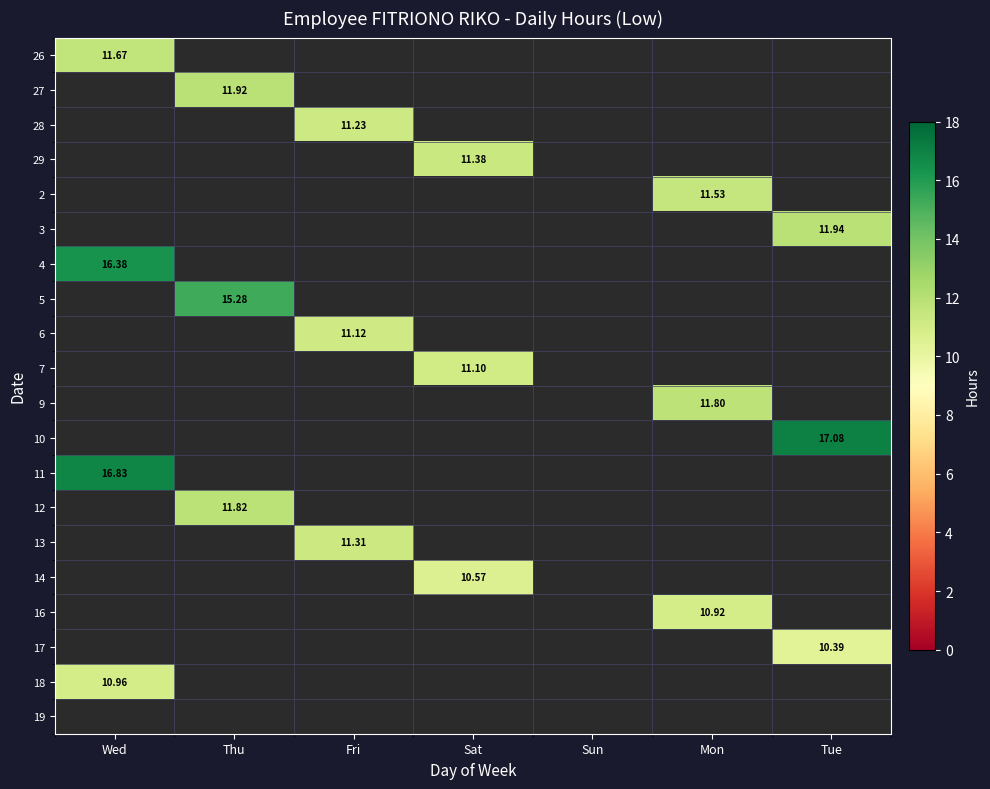

What value does the 27 series have at Thu?

11.9